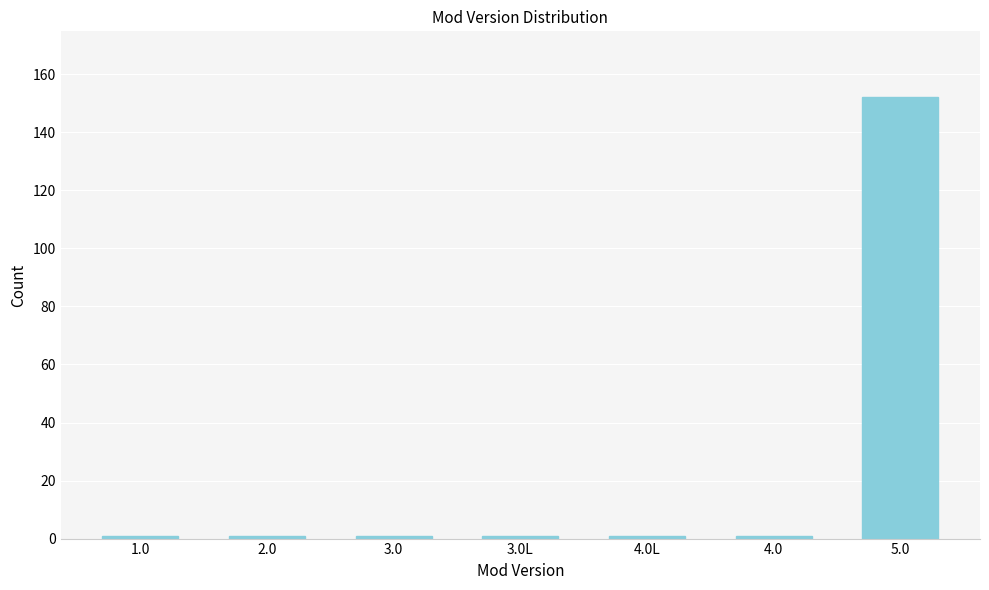

Reading left to right, transcribe all the data shown in this chart.

1	1	1	1	1	1	152